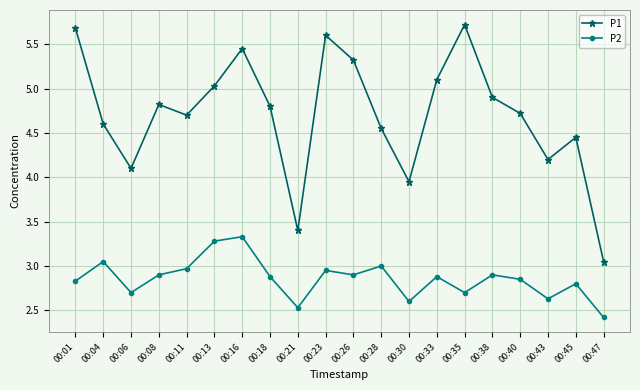

What is the approximate value of P1 at 00:33?

5.1